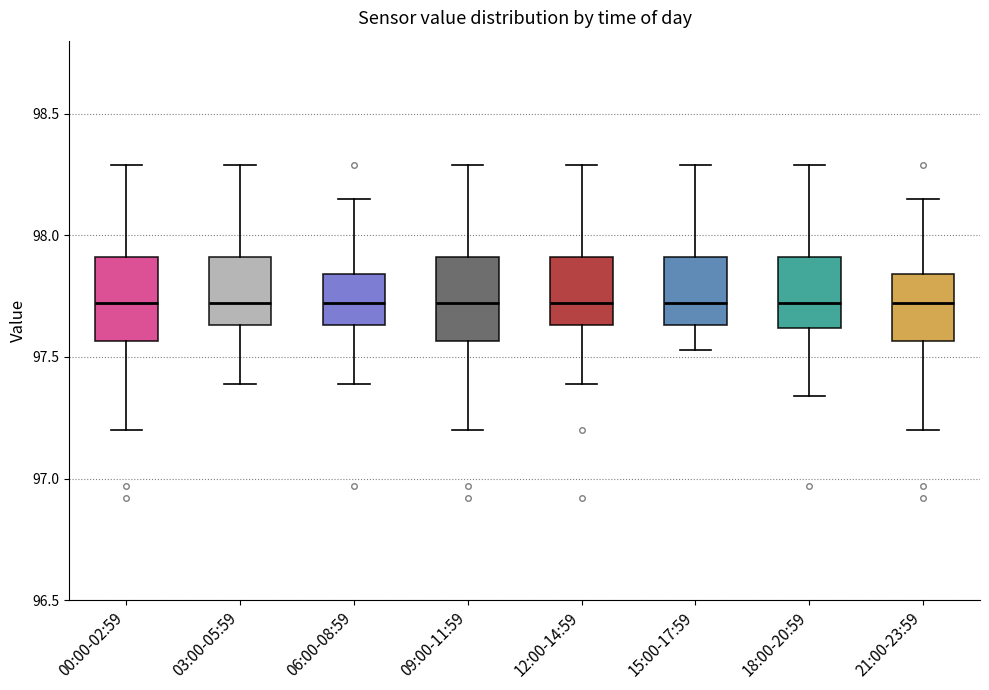

Reading left to right, transcribe this box plot: for each box, give where its median line is, the range the box spans, and where its two whiskers end, as read against the y-axis. The values are not printed on the chart, so give them approximately, as read against the axis.

00:00-02:59: median 97.70, box 97.55 to 97.90, whiskers 97.20 to 98.30
03:00-05:59: median 97.70, box 97.65 to 97.90, whiskers 97.40 to 98.30
06:00-08:59: median 97.70, box 97.65 to 97.85, whiskers 97.40 to 98.15
09:00-11:59: median 97.70, box 97.55 to 97.90, whiskers 97.20 to 98.30
12:00-14:59: median 97.70, box 97.65 to 97.90, whiskers 97.40 to 98.30
15:00-17:59: median 97.70, box 97.65 to 97.90, whiskers 97.55 to 98.30
18:00-20:59: median 97.70, box 97.60 to 97.90, whiskers 97.35 to 98.30
21:00-23:59: median 97.70, box 97.55 to 97.85, whiskers 97.20 to 98.15